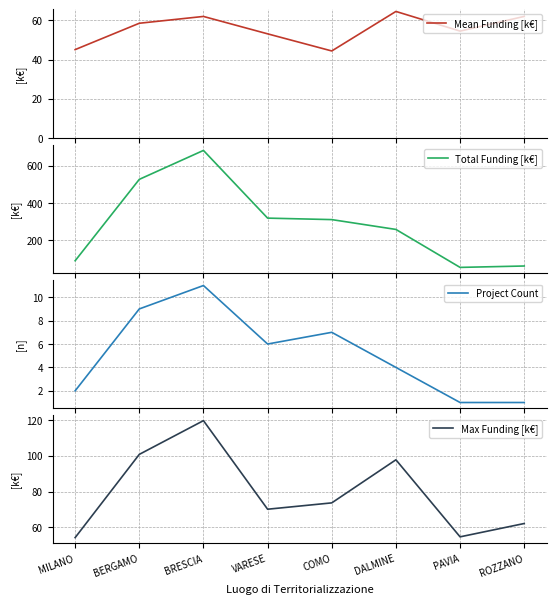

True or false: Project Count has more than 1 interior local peaks.

True